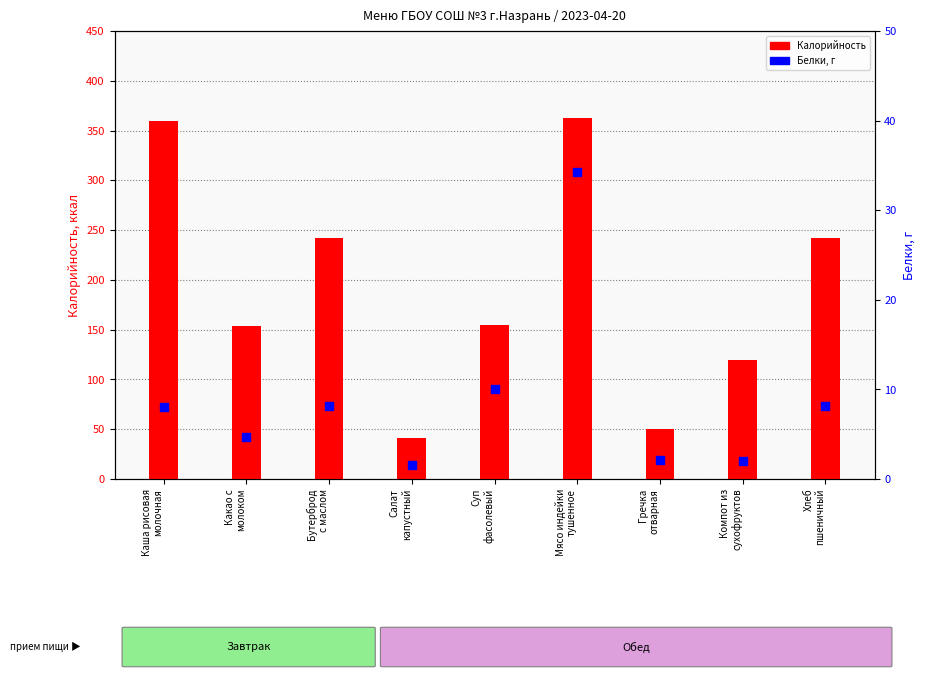

At which category is the sum across all series the highest?

Мясо индейки
тушенное